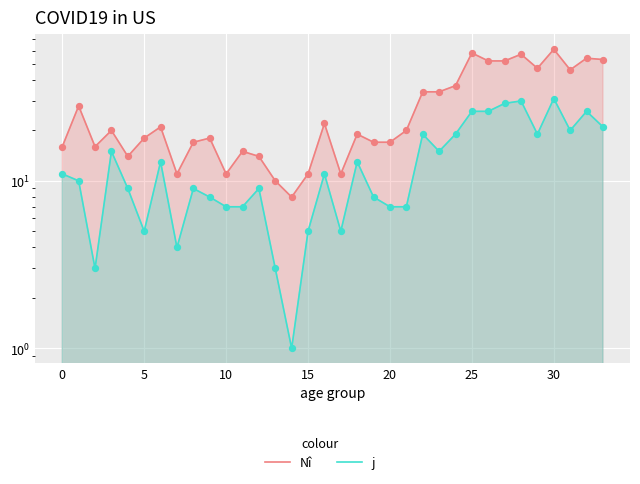

Which series has the largest total across all categories?

Nî